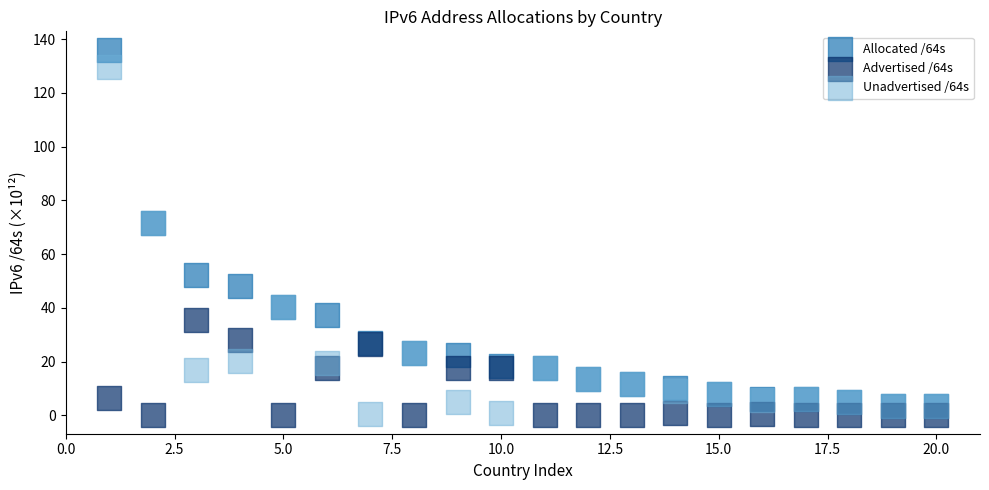

What are all the series names shown in the legend?

Allocated /64s, Advertised /64s, Unadvertised /64s